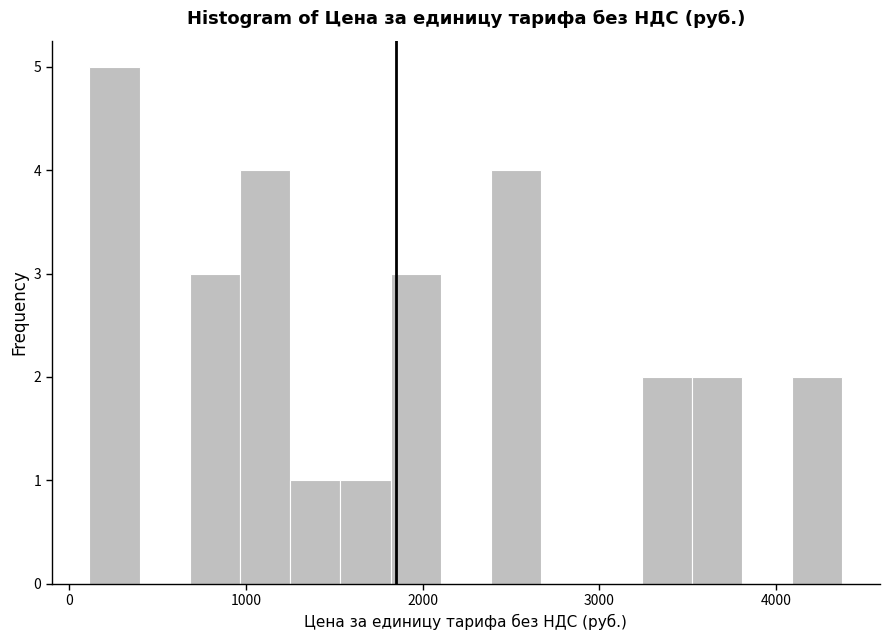

Read against the x-axis, roughly where is the centre of the tallest bar?

300